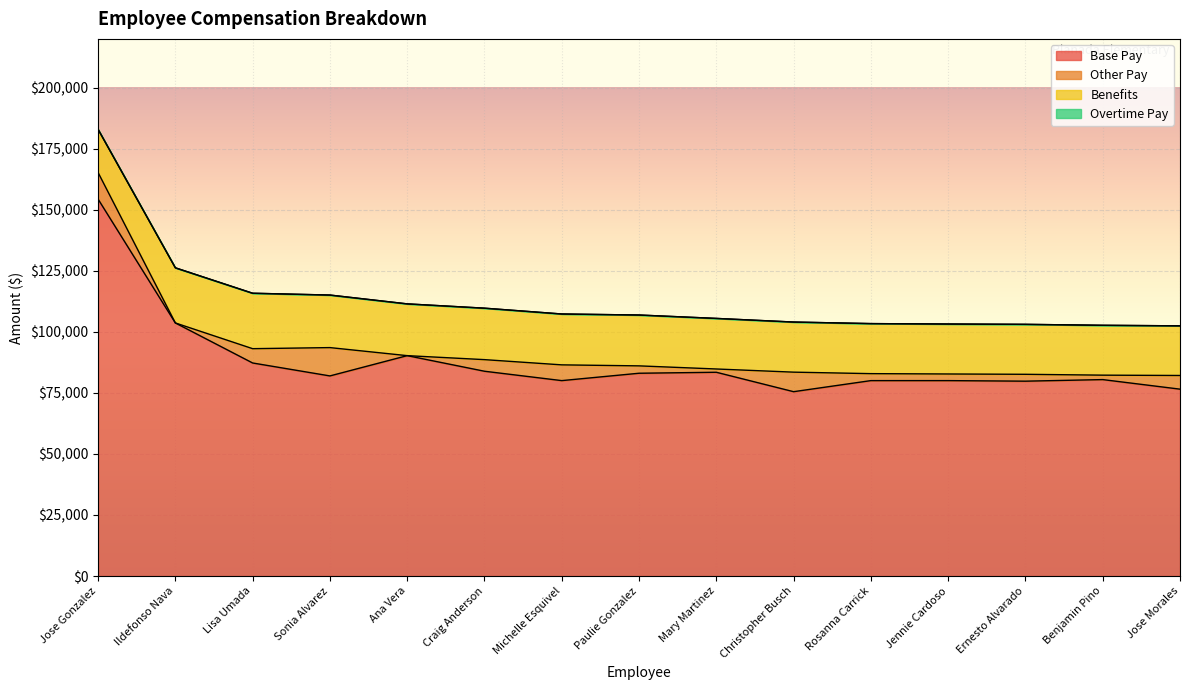

What is the label of the 3rd point from the left?

Lisa Umada